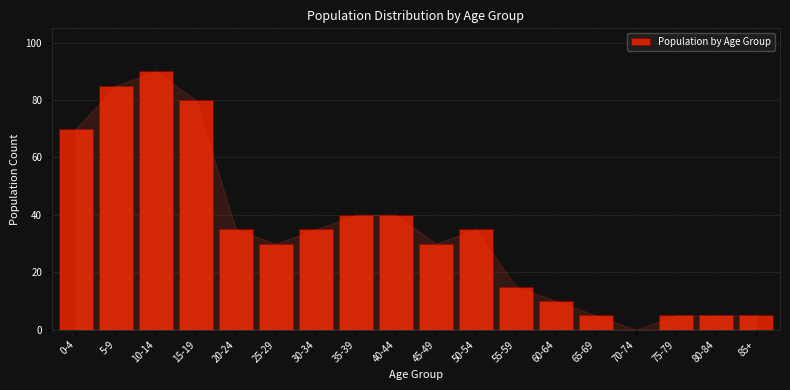

Reading right to left, list all the values displayed in this chart.

85+=5	80-84=5	75-79=5	70-74=0	65-69=5	60-64=10	55-59=15	50-54=35	45-49=30	40-44=40	35-39=40	30-34=35	25-29=30	20-24=35	15-19=80	10-14=90	5-9=85	0-4=70